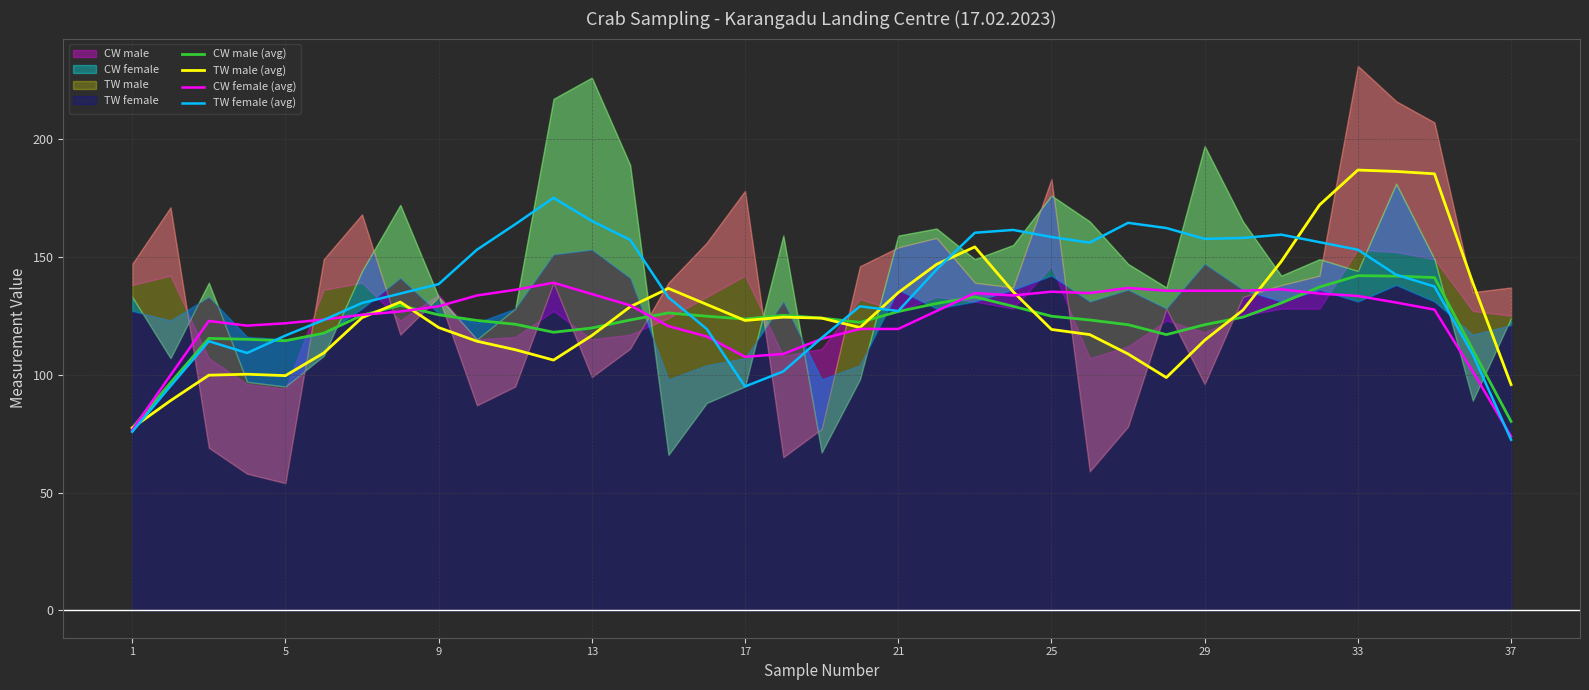

What is the smallest value displayed?

72.4